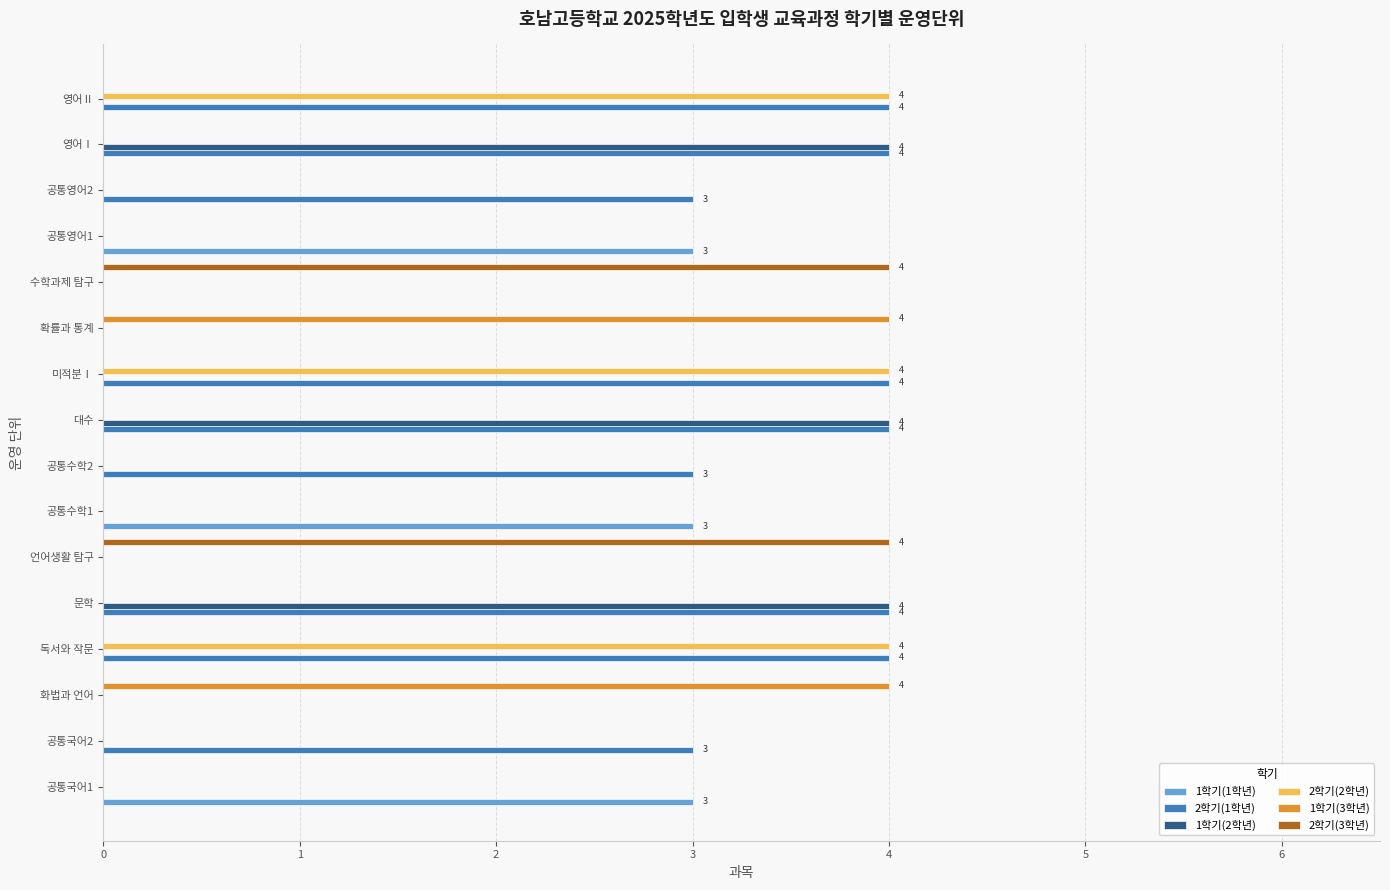

What is the sum of all 1학기(1학년) values?

9